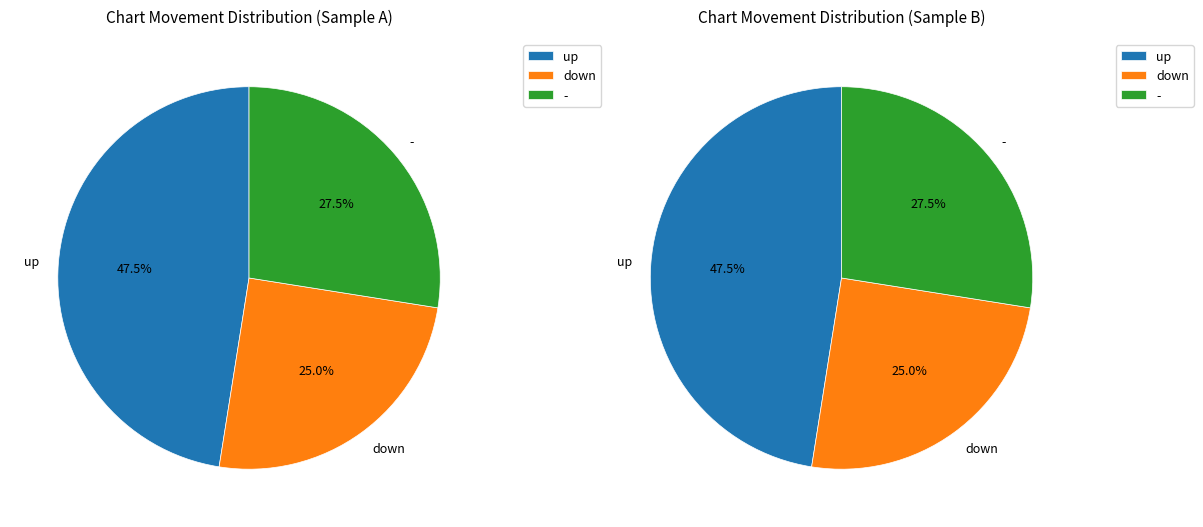

How many slices are in this pie chart?

3